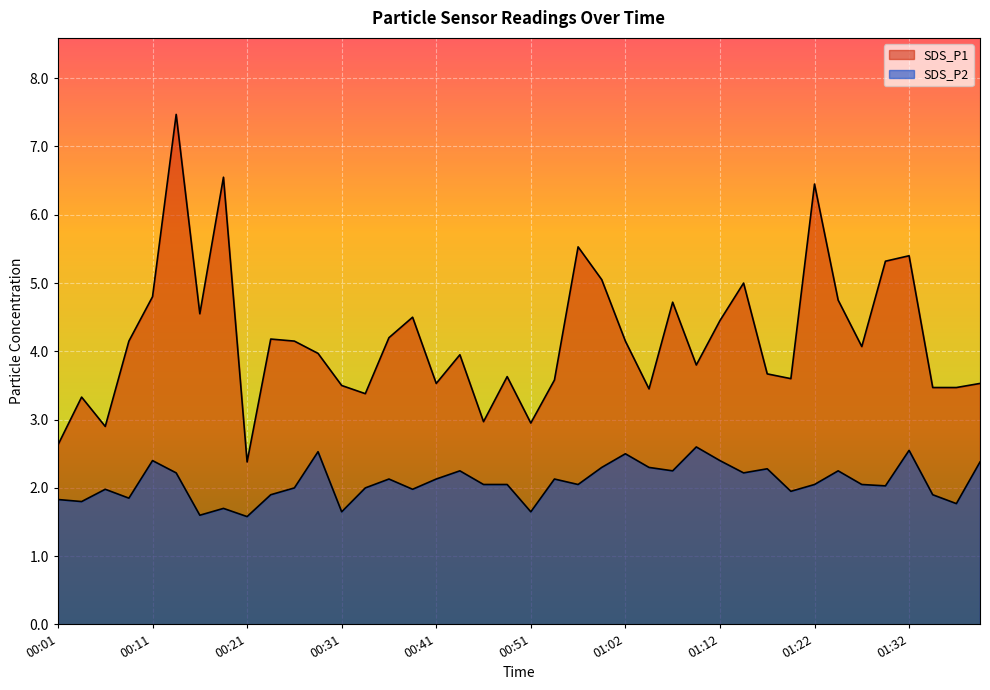

Does the chart display data point markers on the line(s)?

No